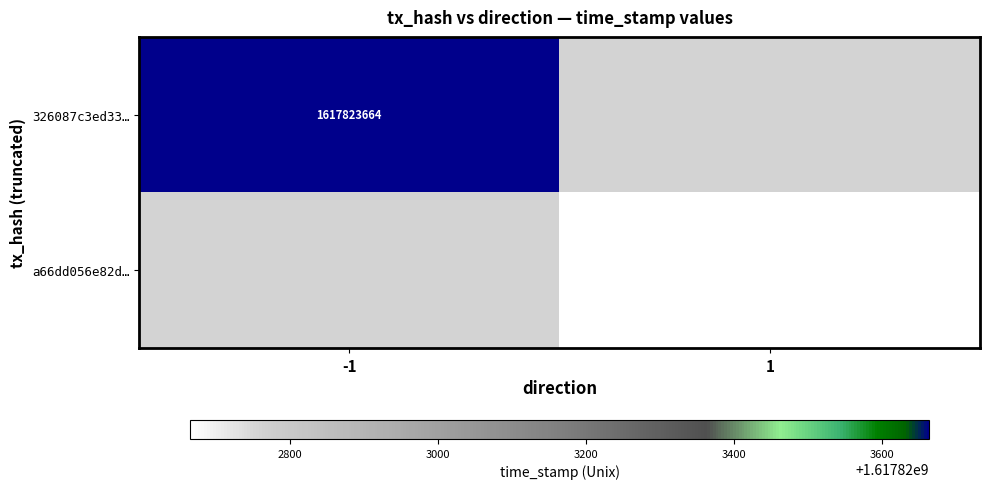

What is the difference between the highest and lowest values at direction?

2